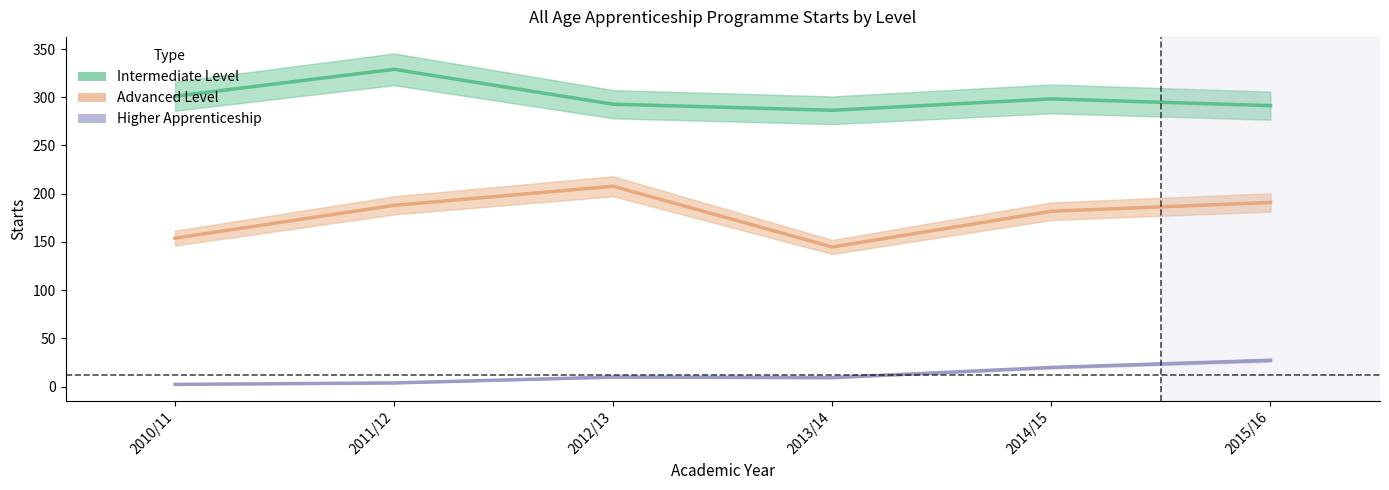

True or false: Higher Apprenticeship and Intermediate Level intersect in this chart.

False